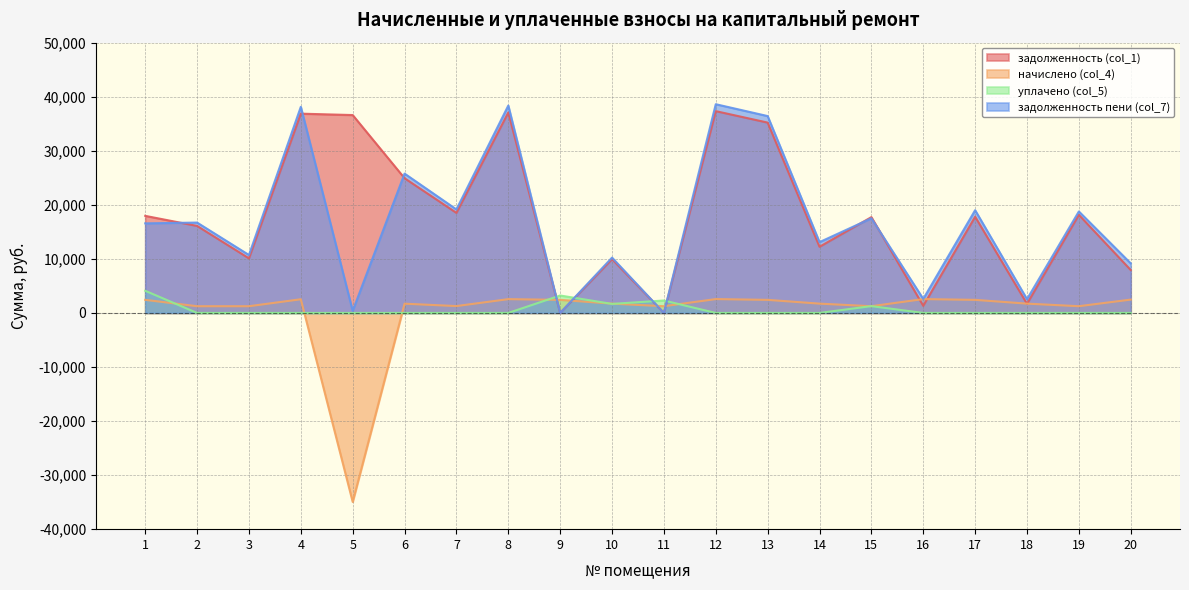

True or false: задолженность пени (col_7) has a value of 18772.9 at 19.

True